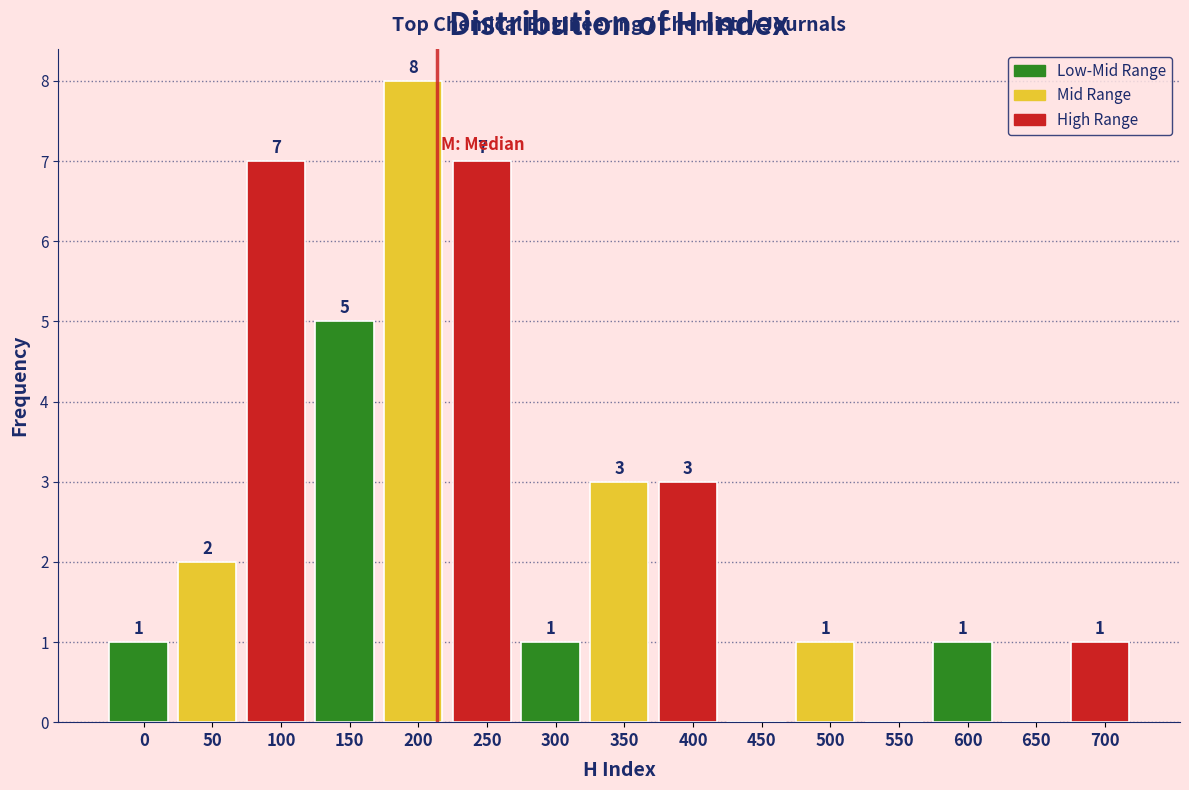

Reading left to right, extract all data points from this chart.

0=1	50=2	100=7	150=5	200=8	250=7	300=1	350=3	400=3	450=0	500=1	550=0	600=1	650=0	700=1